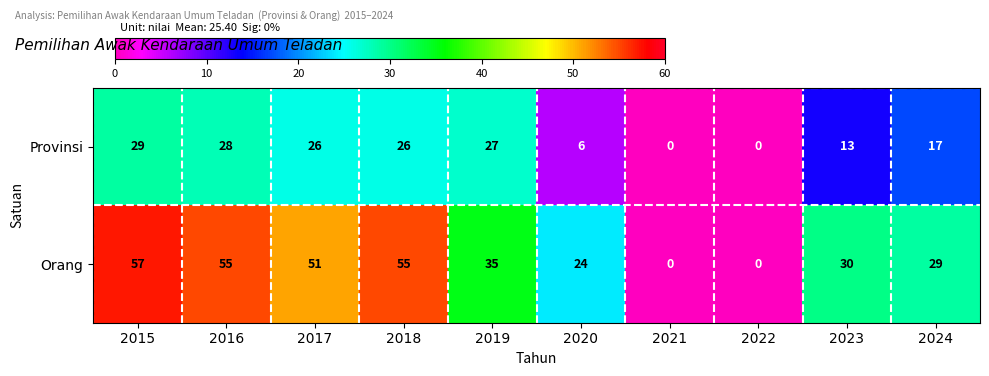

True or false: Orang has a value of 30 at 2023.

True